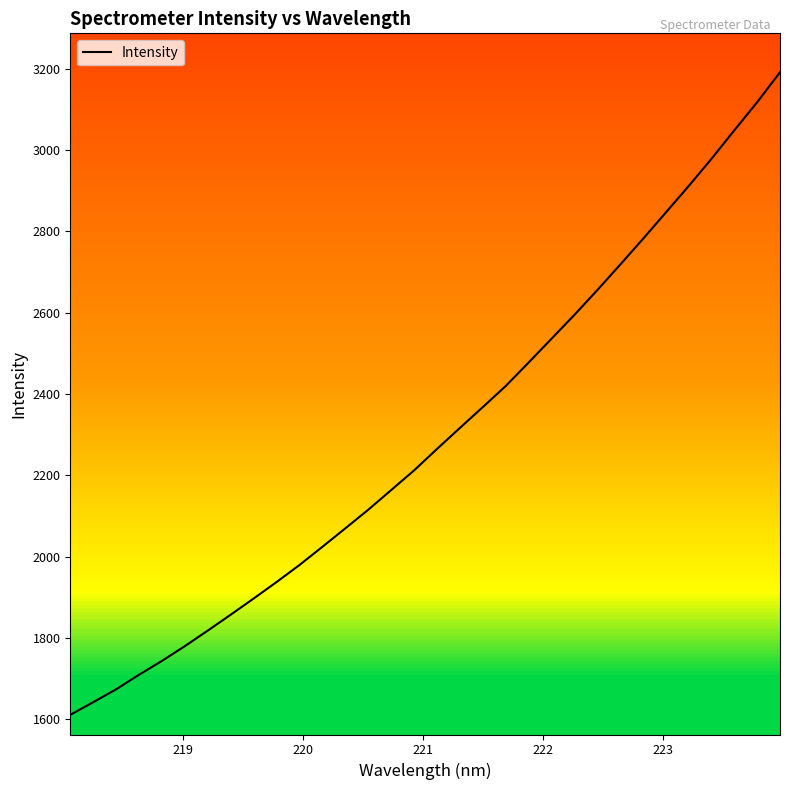

What is the maximum value for Intensity?

3191.3